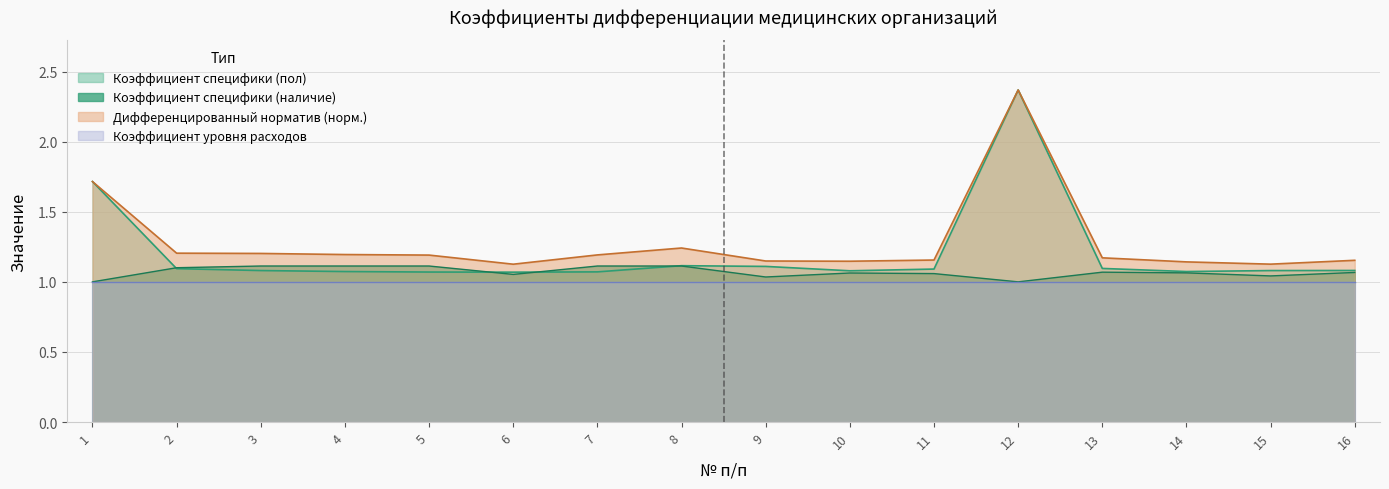

Count the number of data series in this chart.

4